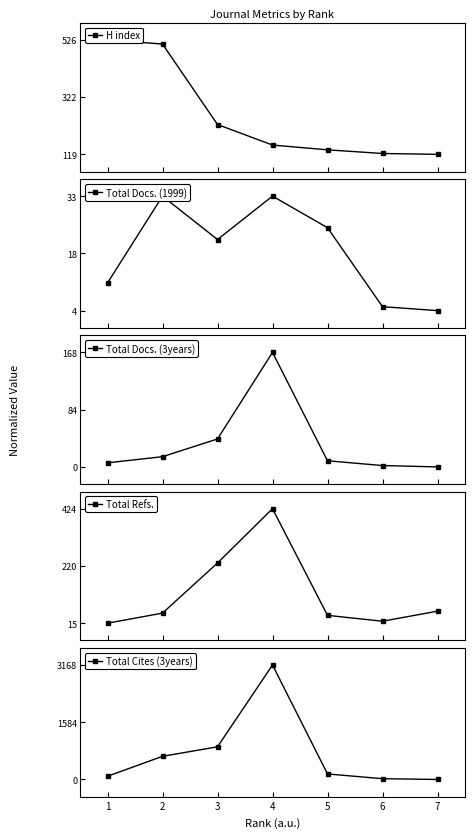

Which series has the widest spread of values?

Total Cites (3years)